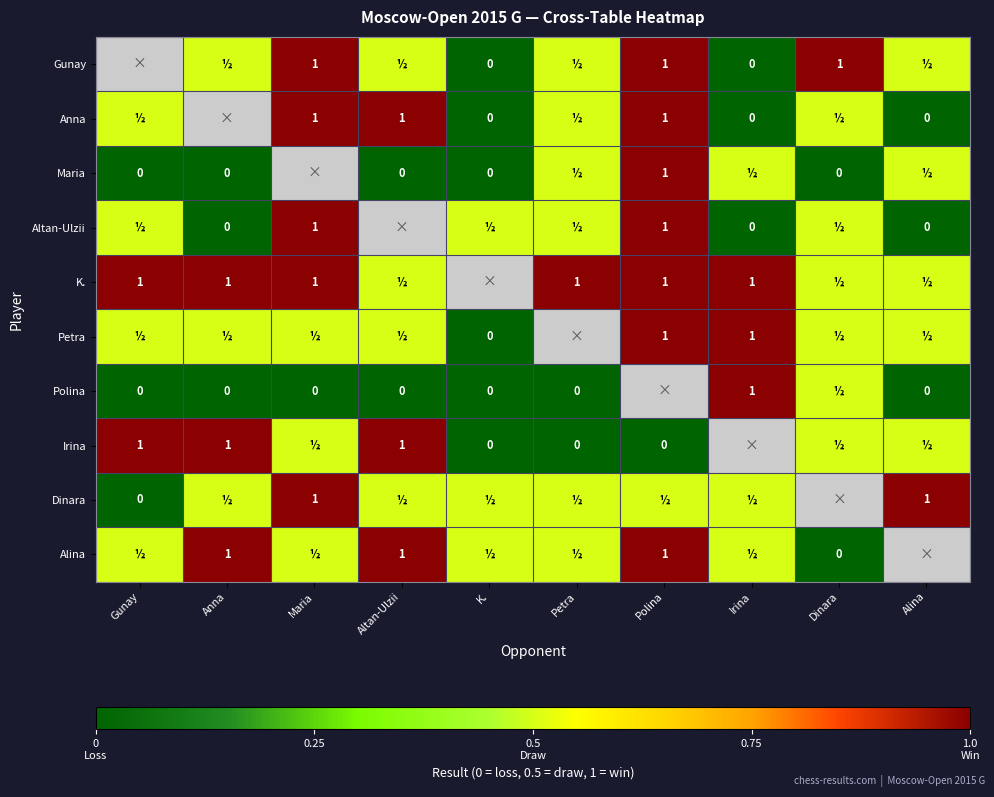

At which category does the chart reach its peak across all series?

Maria